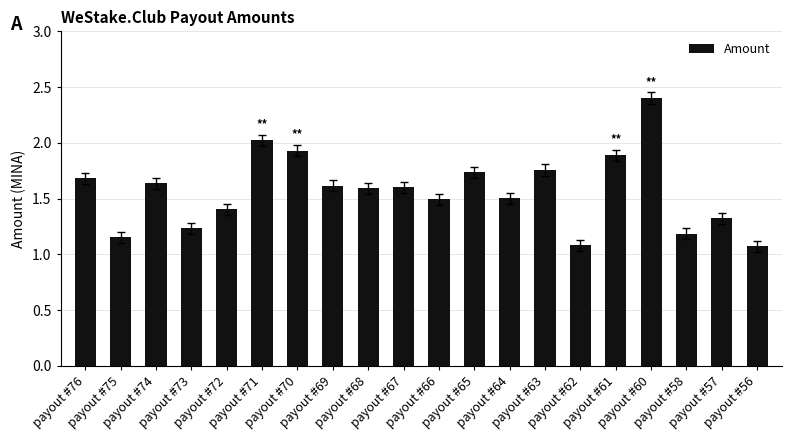

Between payout #70 and payout #60, which is larger?

payout #60